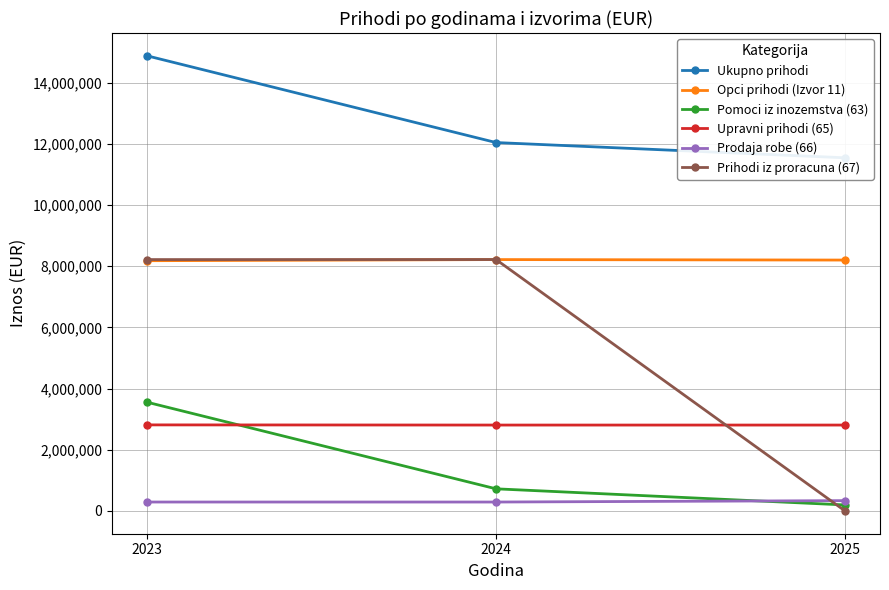

How many data points in Upravni prihodi (65) are above 2807994?

1